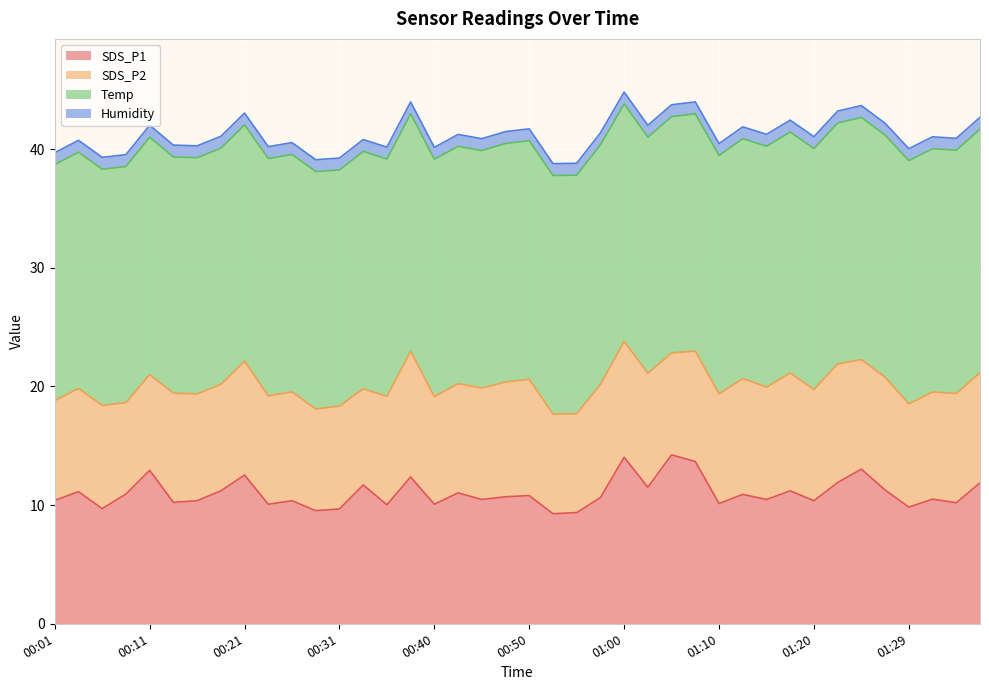

Which series has the widest spread of values?

SDS_P1